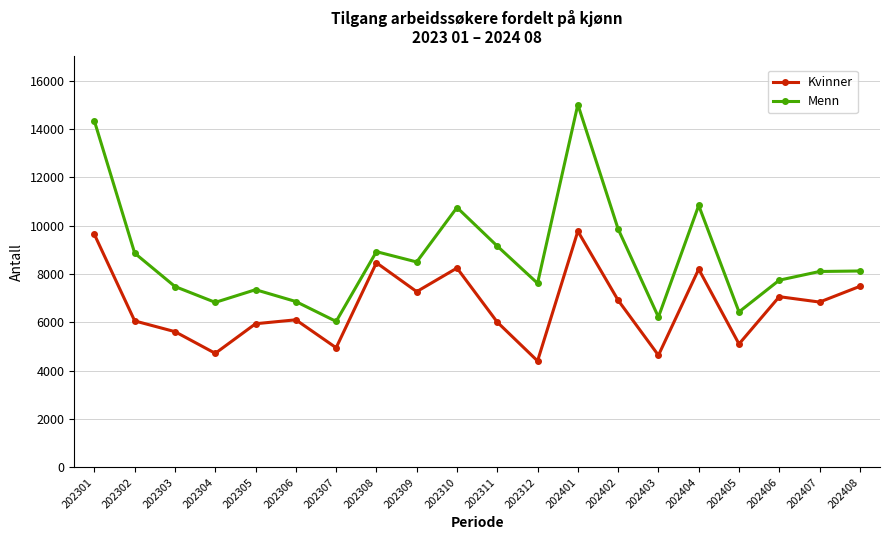

What is the value of the Kvinner point at the 5th from the left?

5941